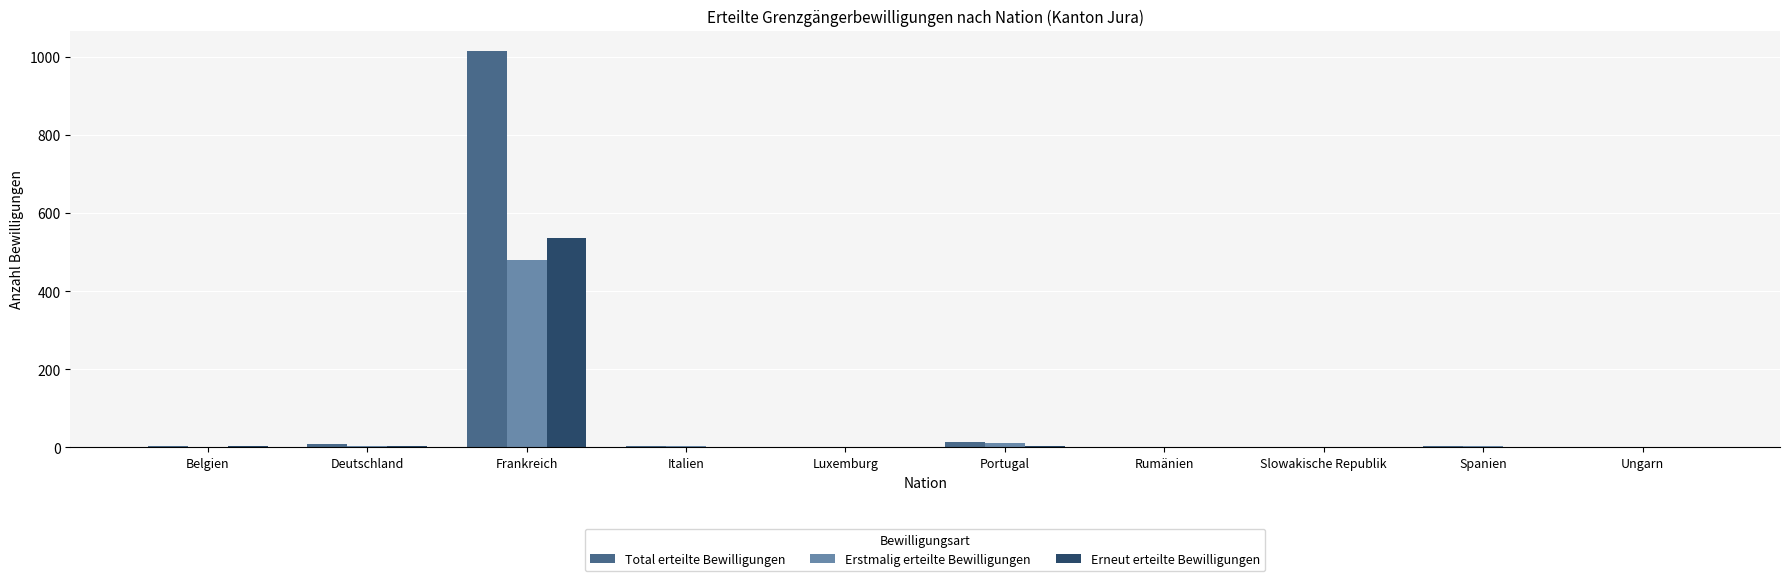

What is the sum of the Erneut erteilte Bewilligungen values at Luxemburg and Frankreich?

536